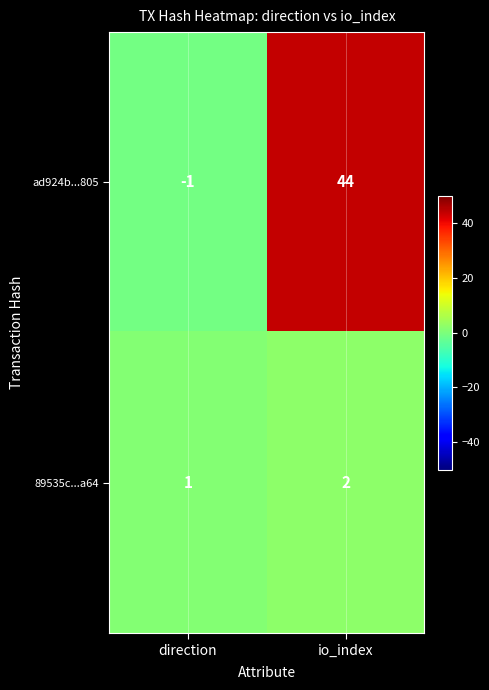

How many data points does each series have?

2